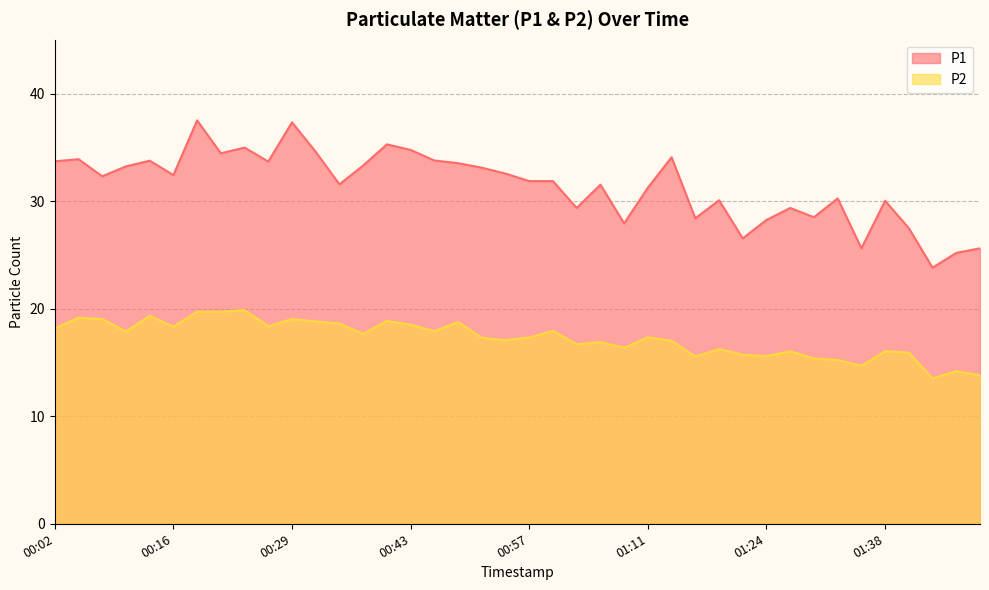

What is the label of the 6th point from the left?

00:16